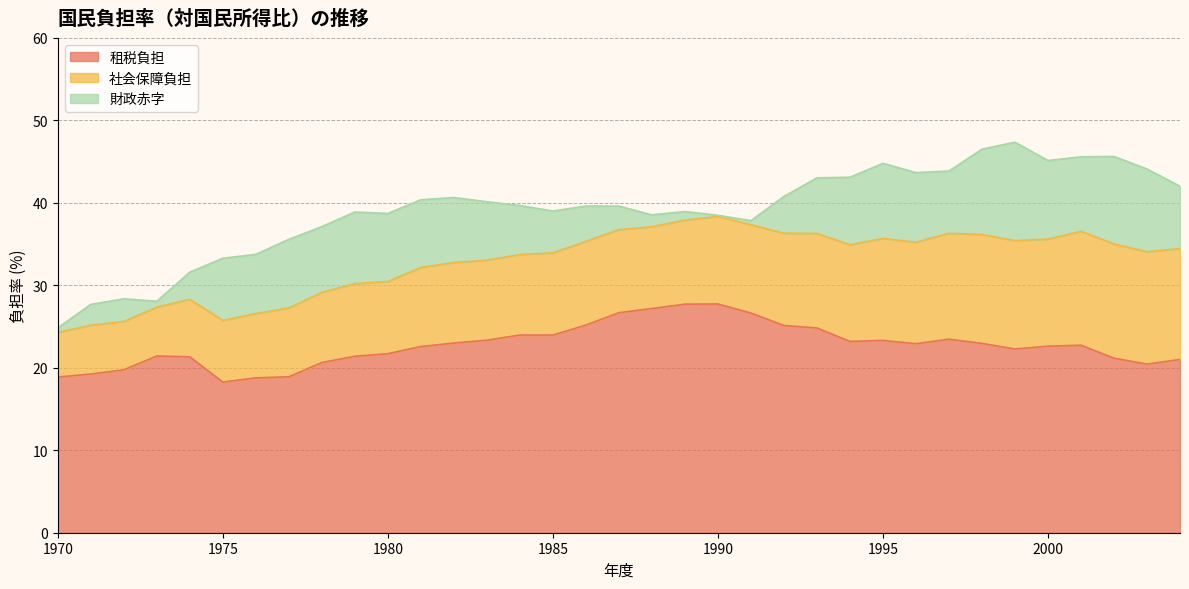

What is the minimum value shown in the chart?

0.1